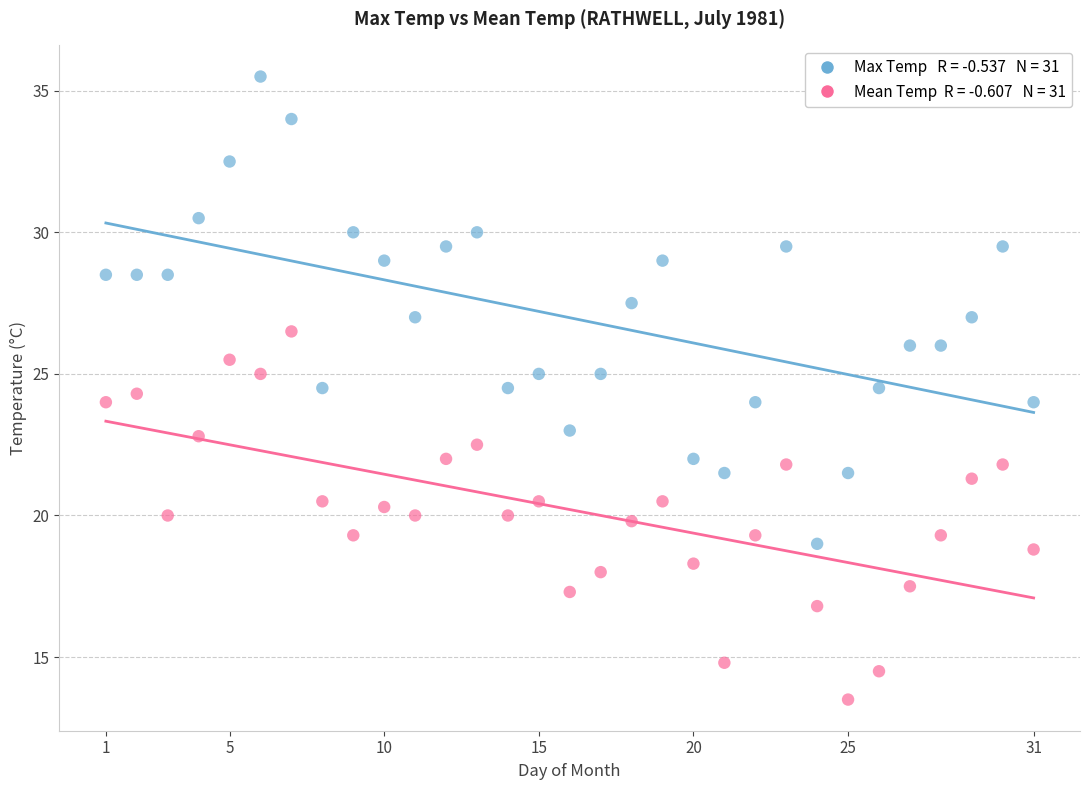

Across all data points, what is the range of Y values (max minus min)?

22.0